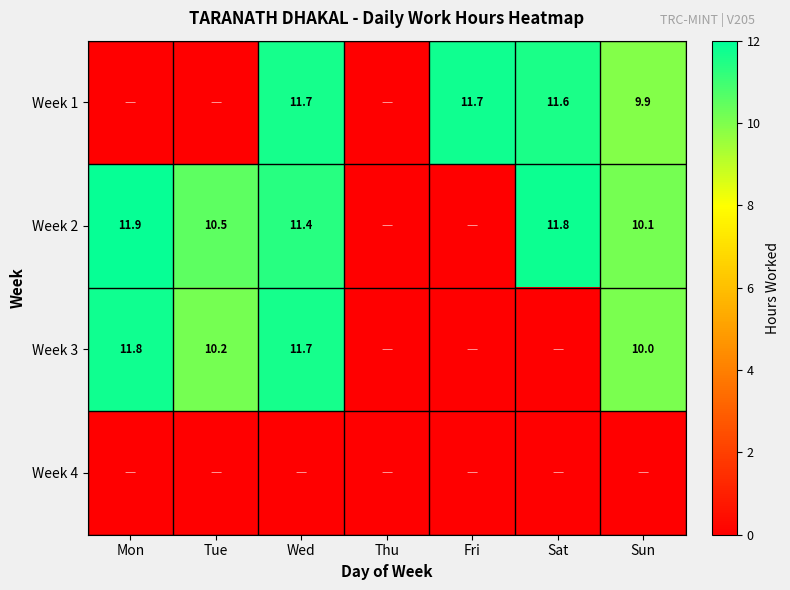

The Week 1 series shows 21.1 at Fri. True or false?

False